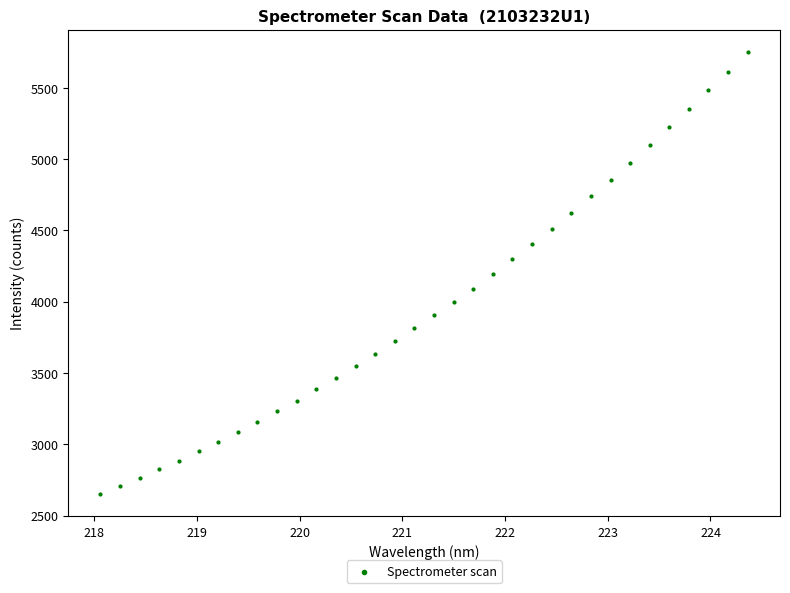

What is the range of Y values (max minus min)?

3101.9